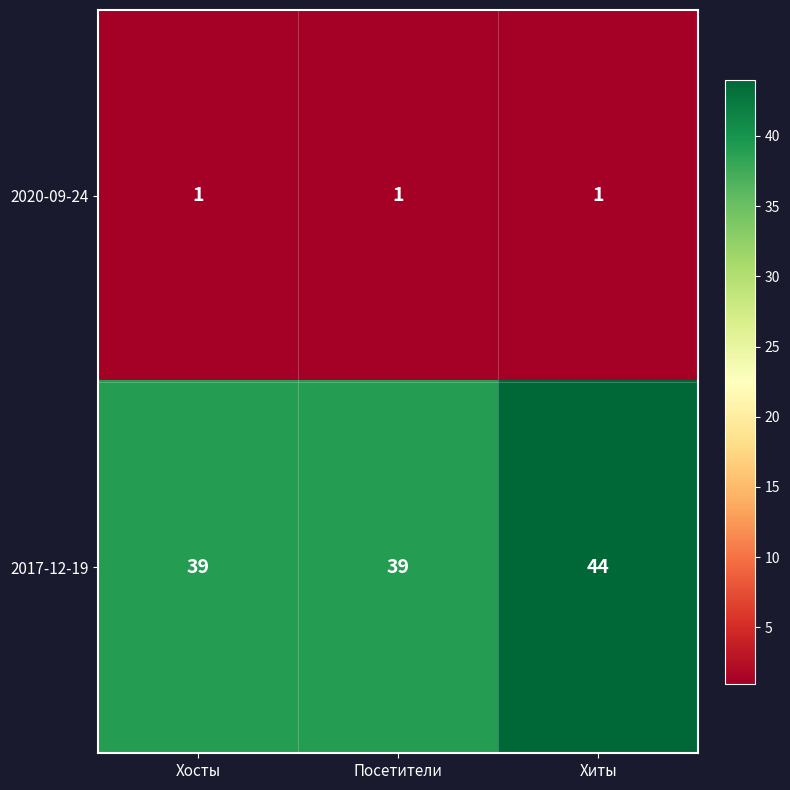

What is the total value across all series at Хосты?

40